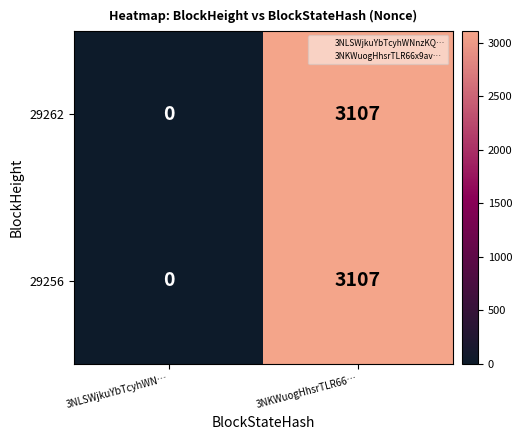

How many data points in 29262 are less than 3107?

1